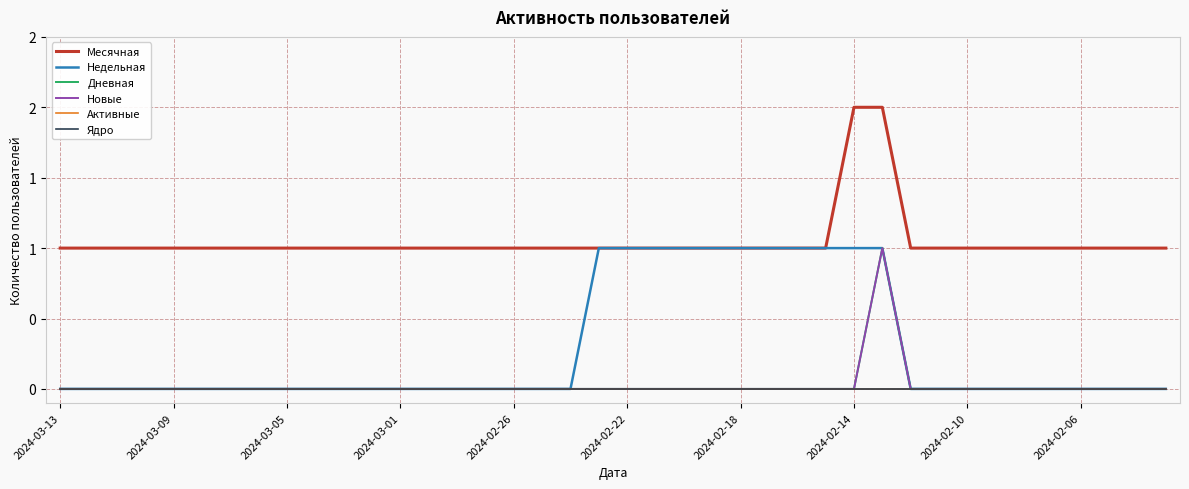

Does the chart have visible grid lines?

Yes